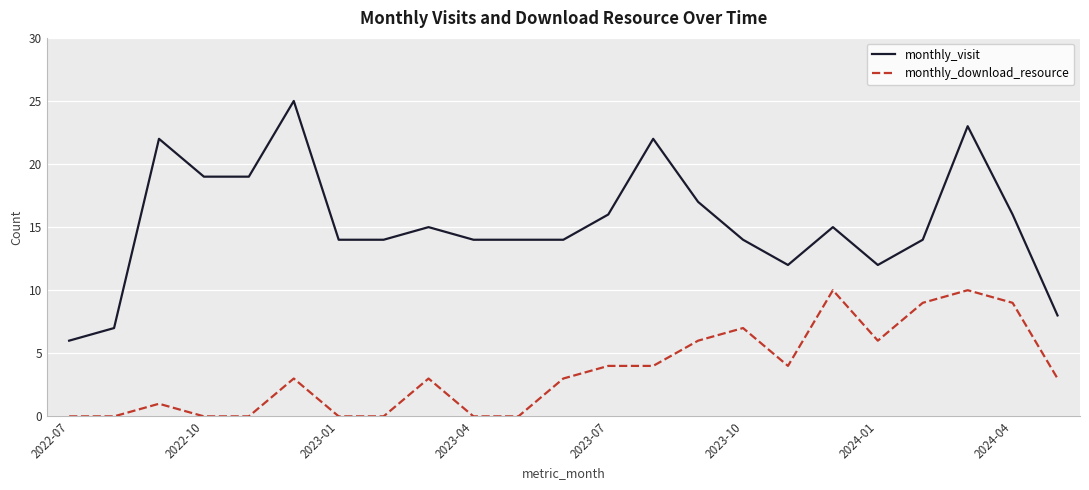

What is the highest value of the monthly_download_resource series?

10